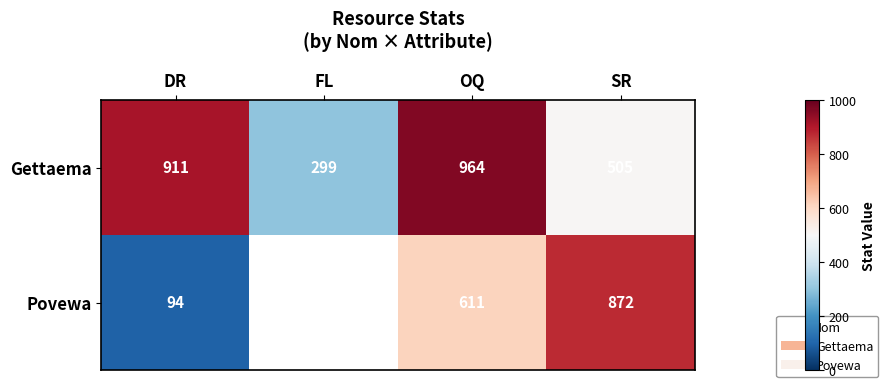

True or false: Povewa has a value of 872 at SR.

True